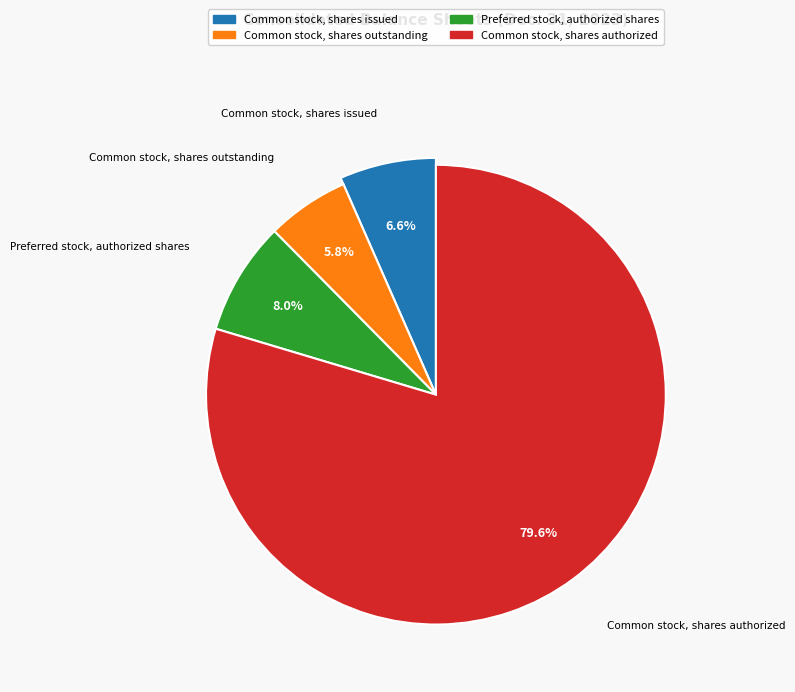

How many slices are in this pie chart?

4